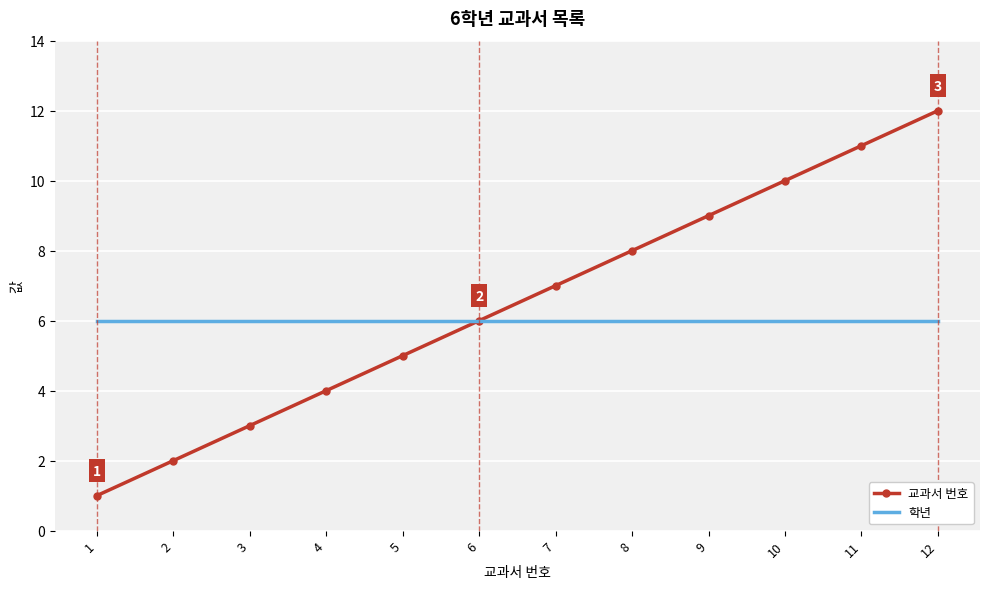

At which category is the sum across all series the highest?

12